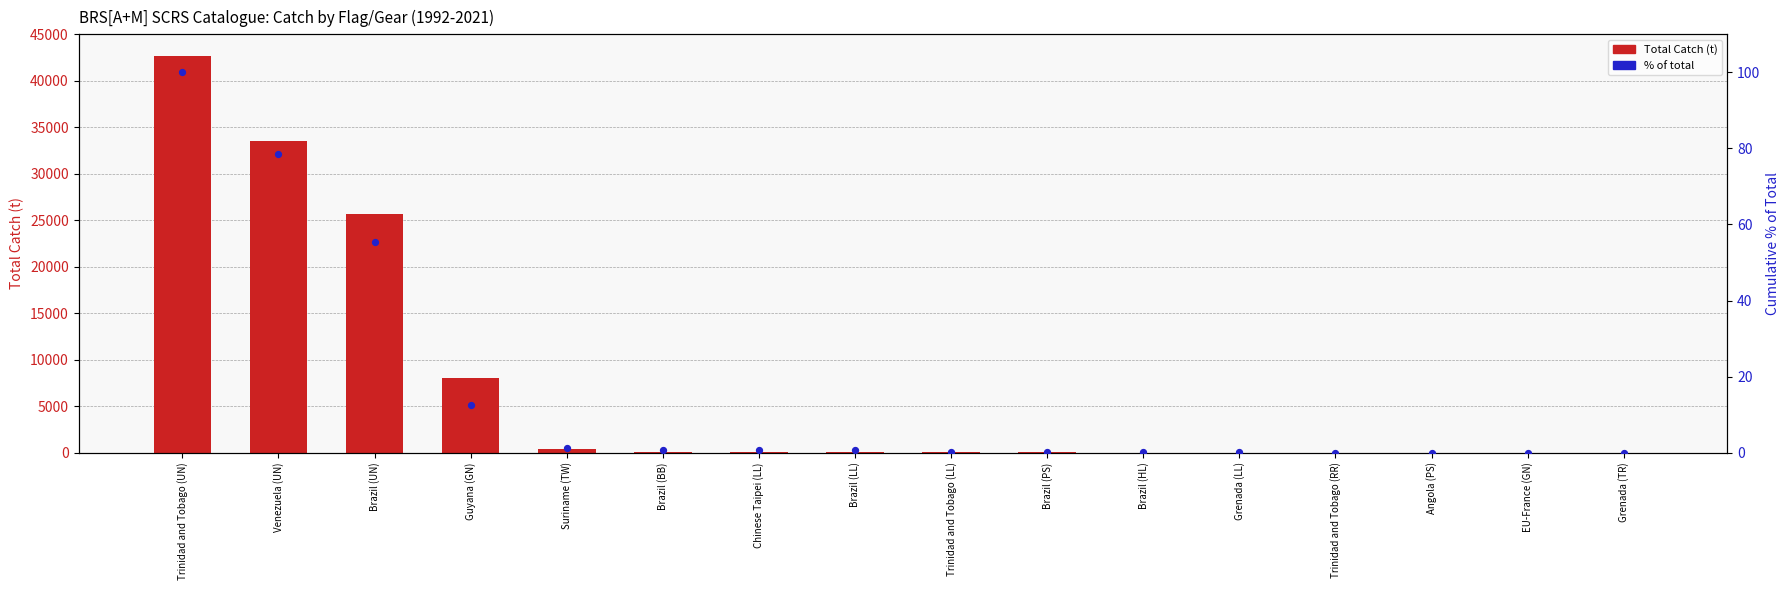

What are all the series names shown in the legend?

Total Catch (t), % of total